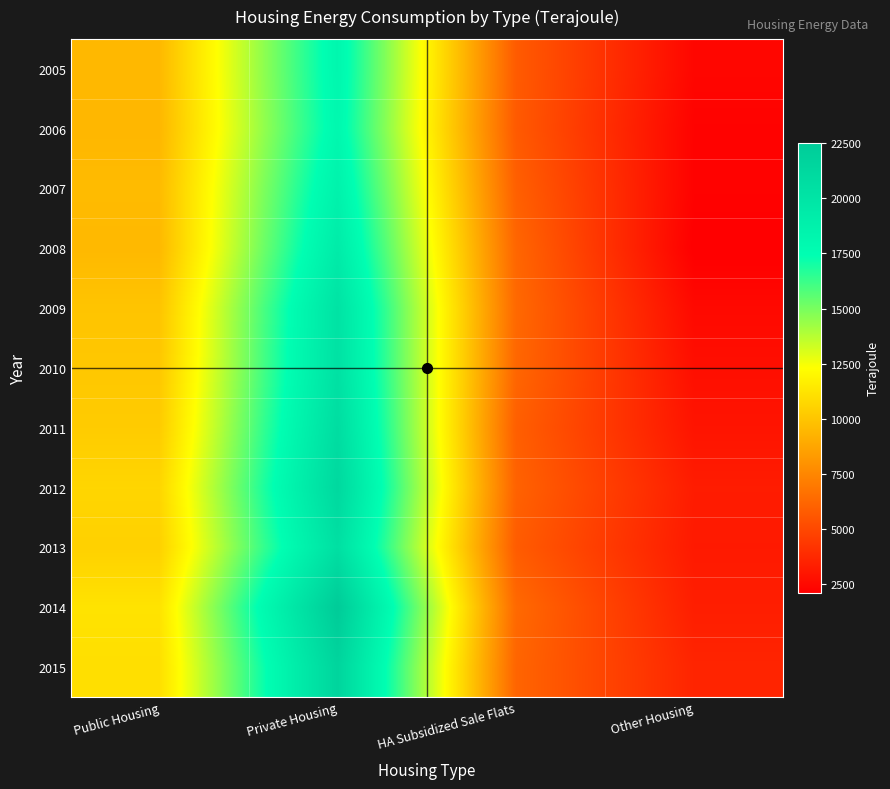

Between HA Subsidized Sale Flats and Private Housing, which is larger?

Private Housing